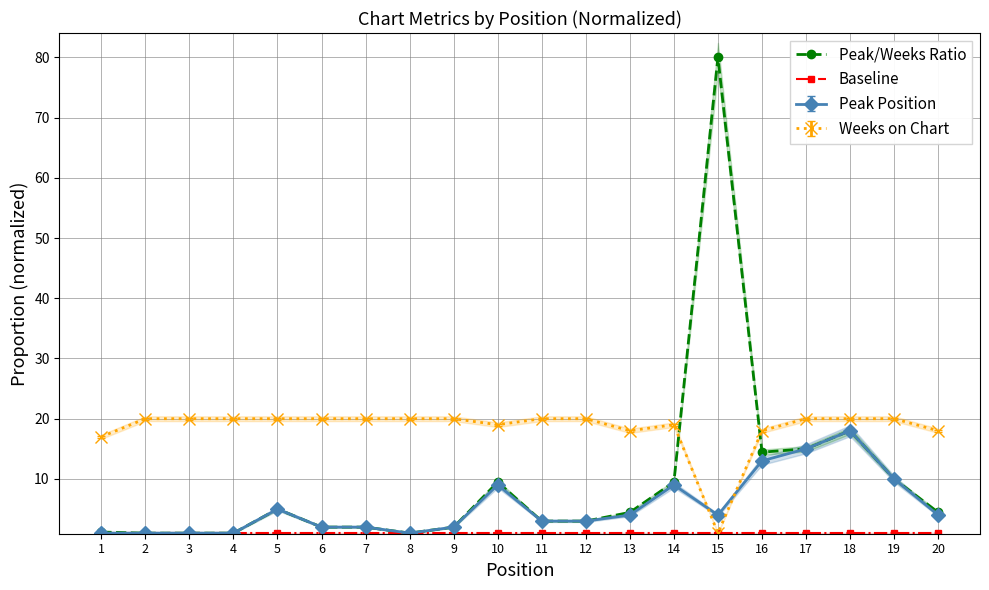

What is the approximate value of Baseline at 17?

1.0